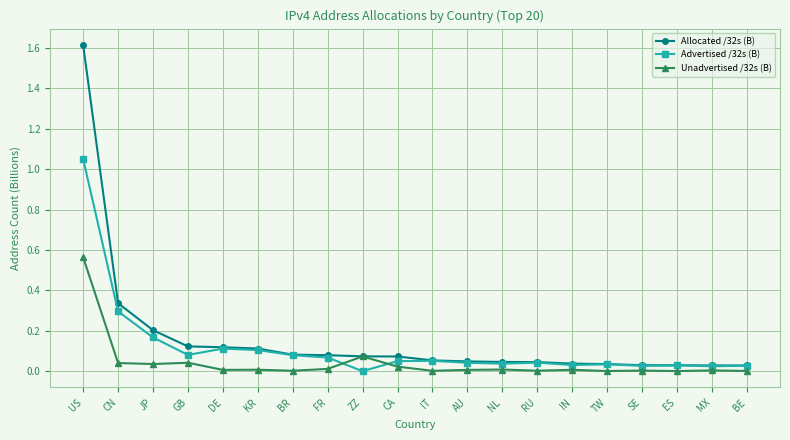

What is the label of the 6th point from the right?

IN